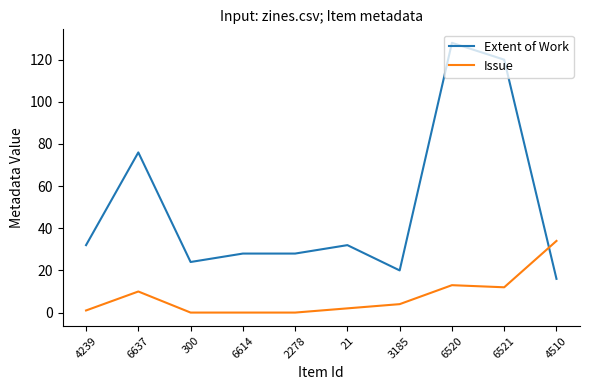

Which series has the widest spread of values?

Extent of Work